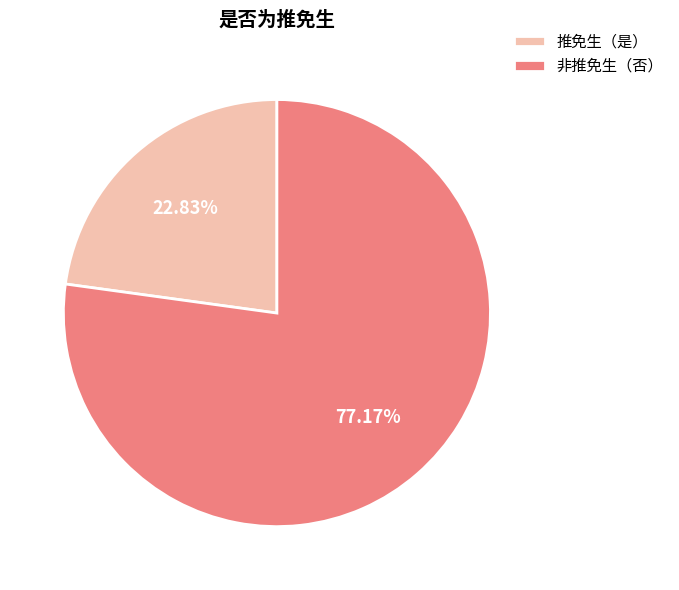

Between 非推免生（否） and 推免生（是）, which is larger?

非推免生（否）